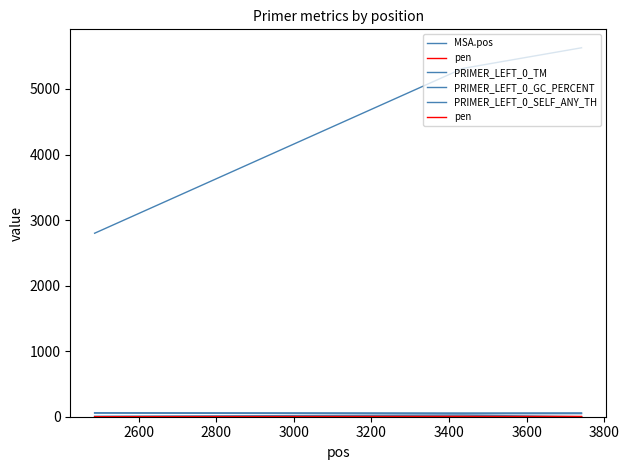

Which category has the highest value in the pen series?

2600